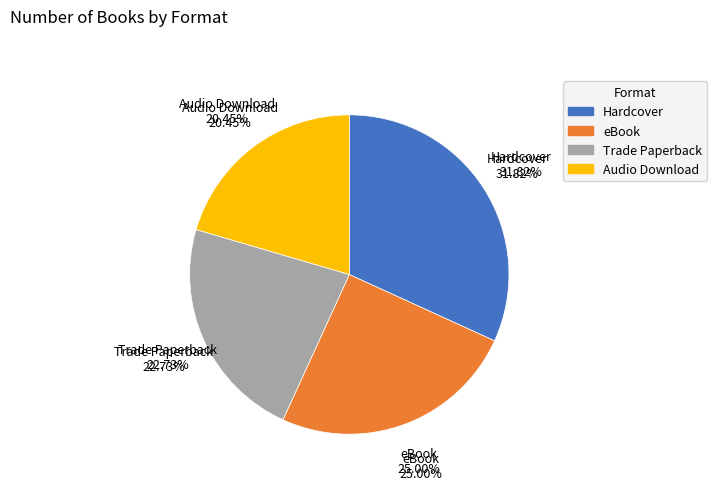

To the nearest percent, what percentage of the pie is eBook?

25%